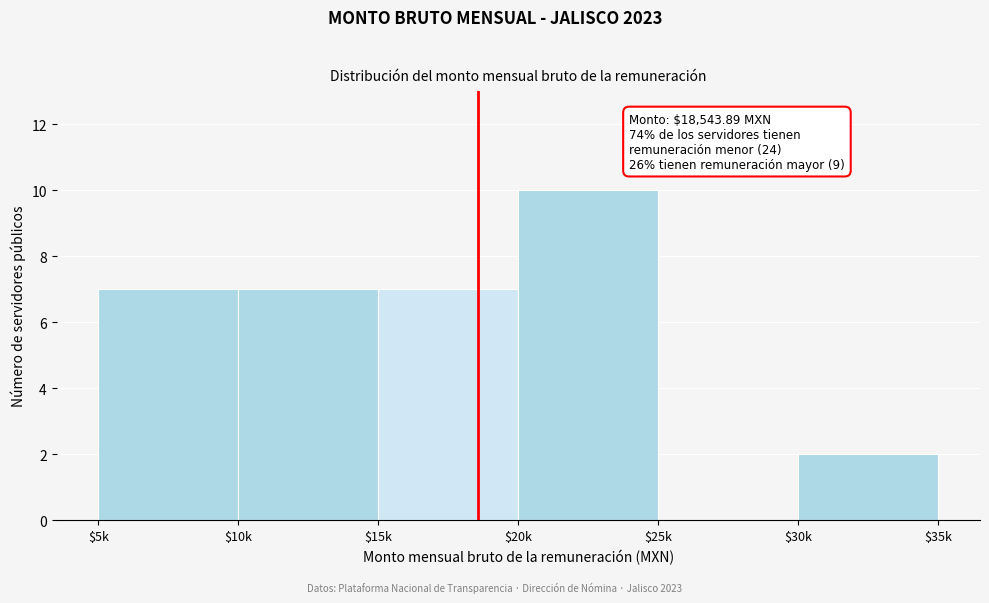

Read the value at $20k.

10